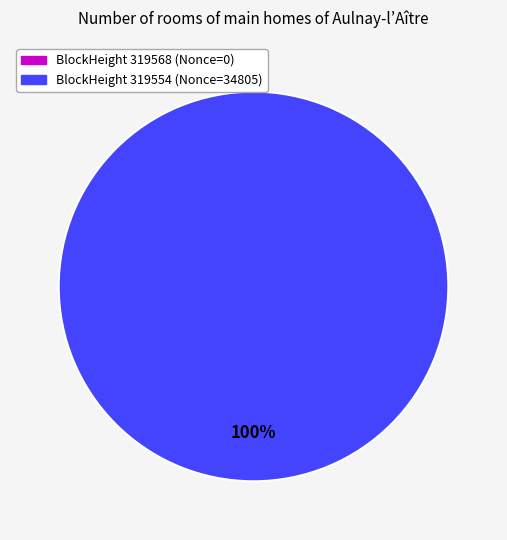

True or false: 319554 accounts for 100% of the total.

True